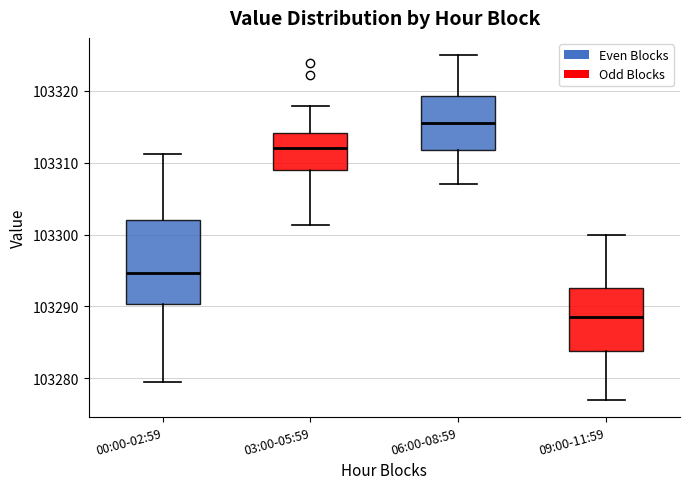

Where does the median line of the box for 00:00-02:59 sit on the y-axis? The values are not printed on the chart, so give them approximately, as read against the axis.

103295